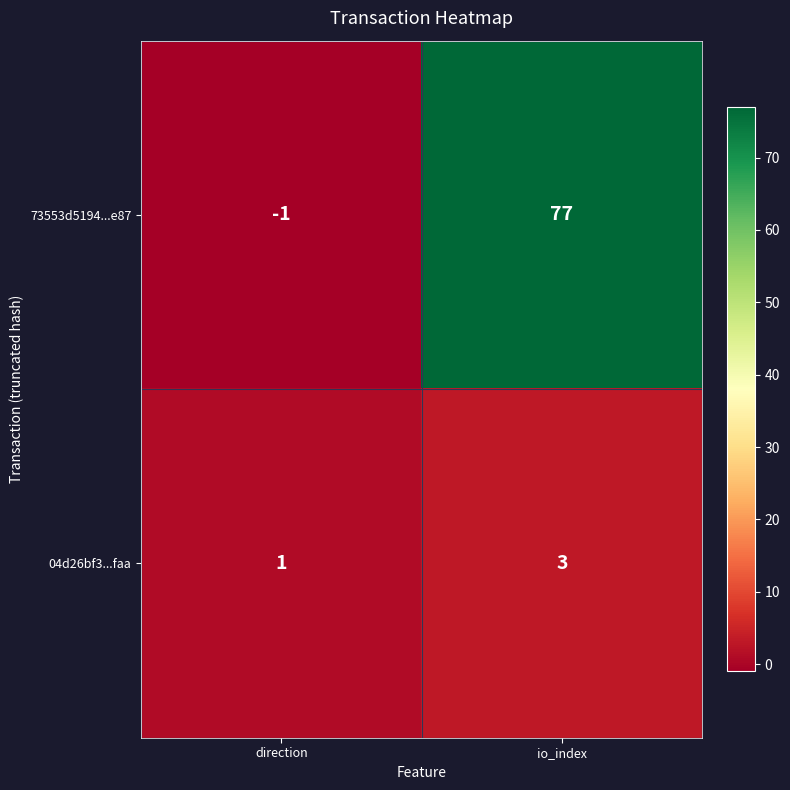

At which category does the chart reach its peak across all series?

io_index